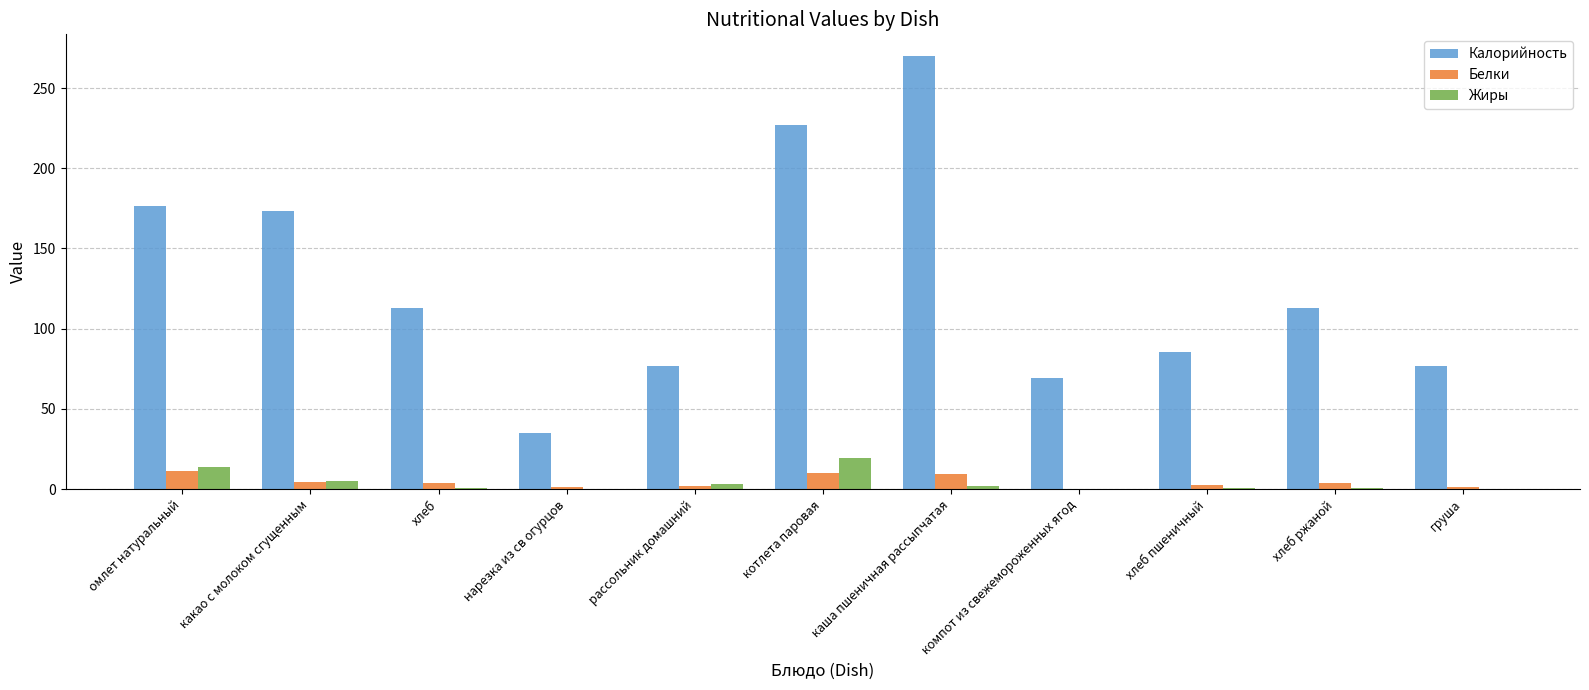

At which category is the sum across all series the highest?

каша пшеничная рассыпчатая